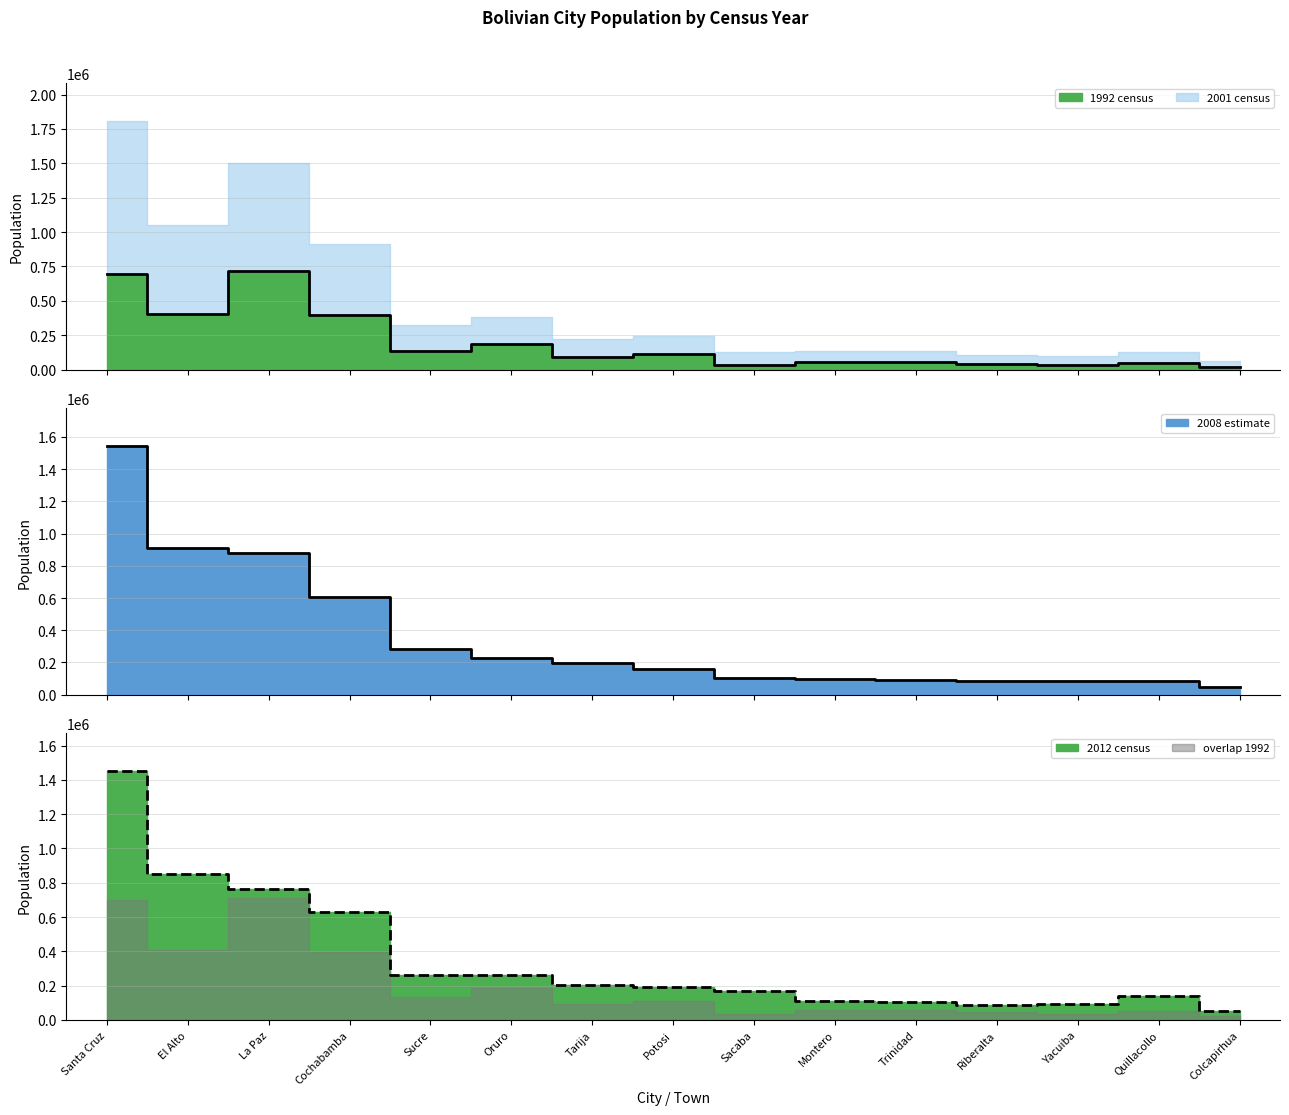

What is the value of the 1992 census point at the 14th from the left?

51418